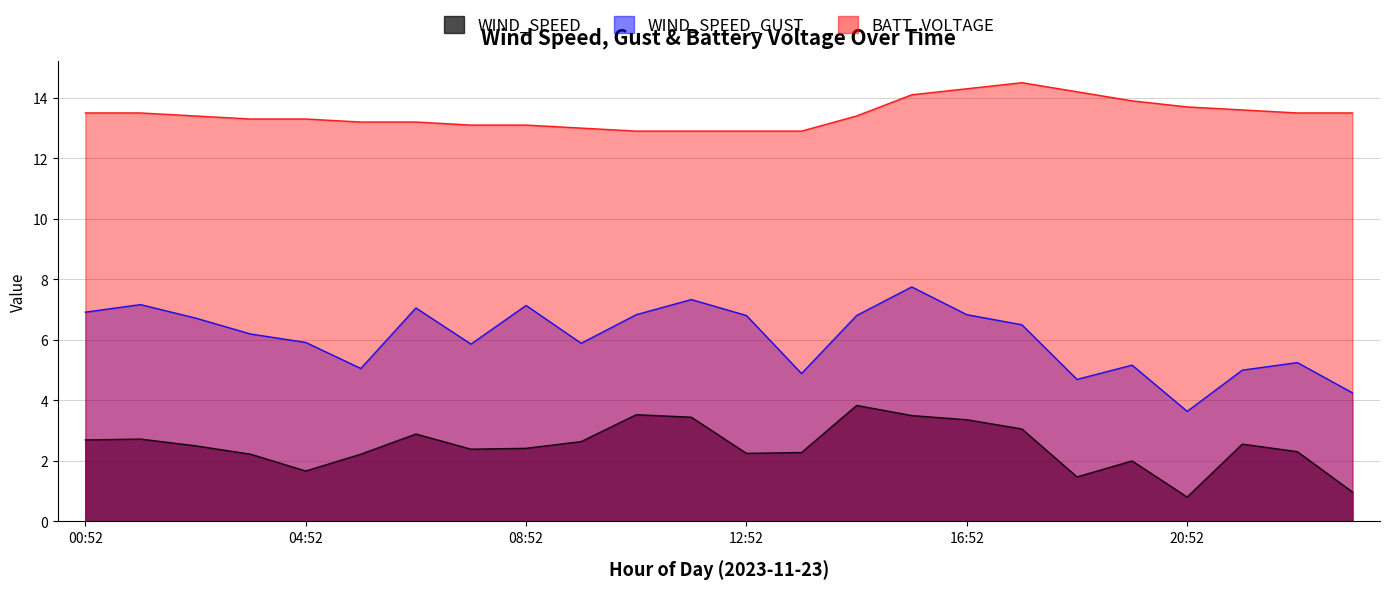

True or false: WIND_SPEED_GUST has more than 1 interior local peaks.

True